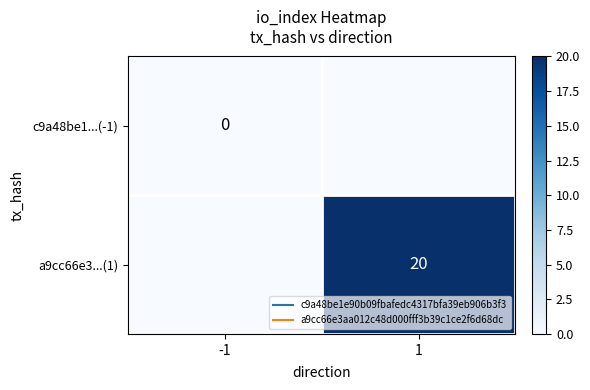

What is the average value of the a9cc66e3...(1) series?

10